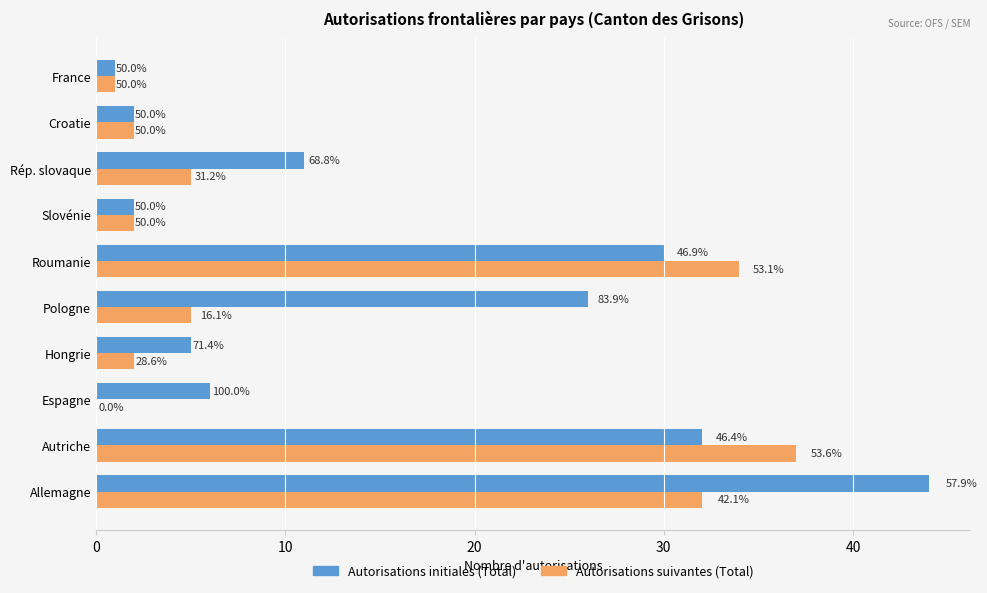

What are all the series names shown in the legend?

Autorisations initiales (Total), Autorisations suivantes (Total)